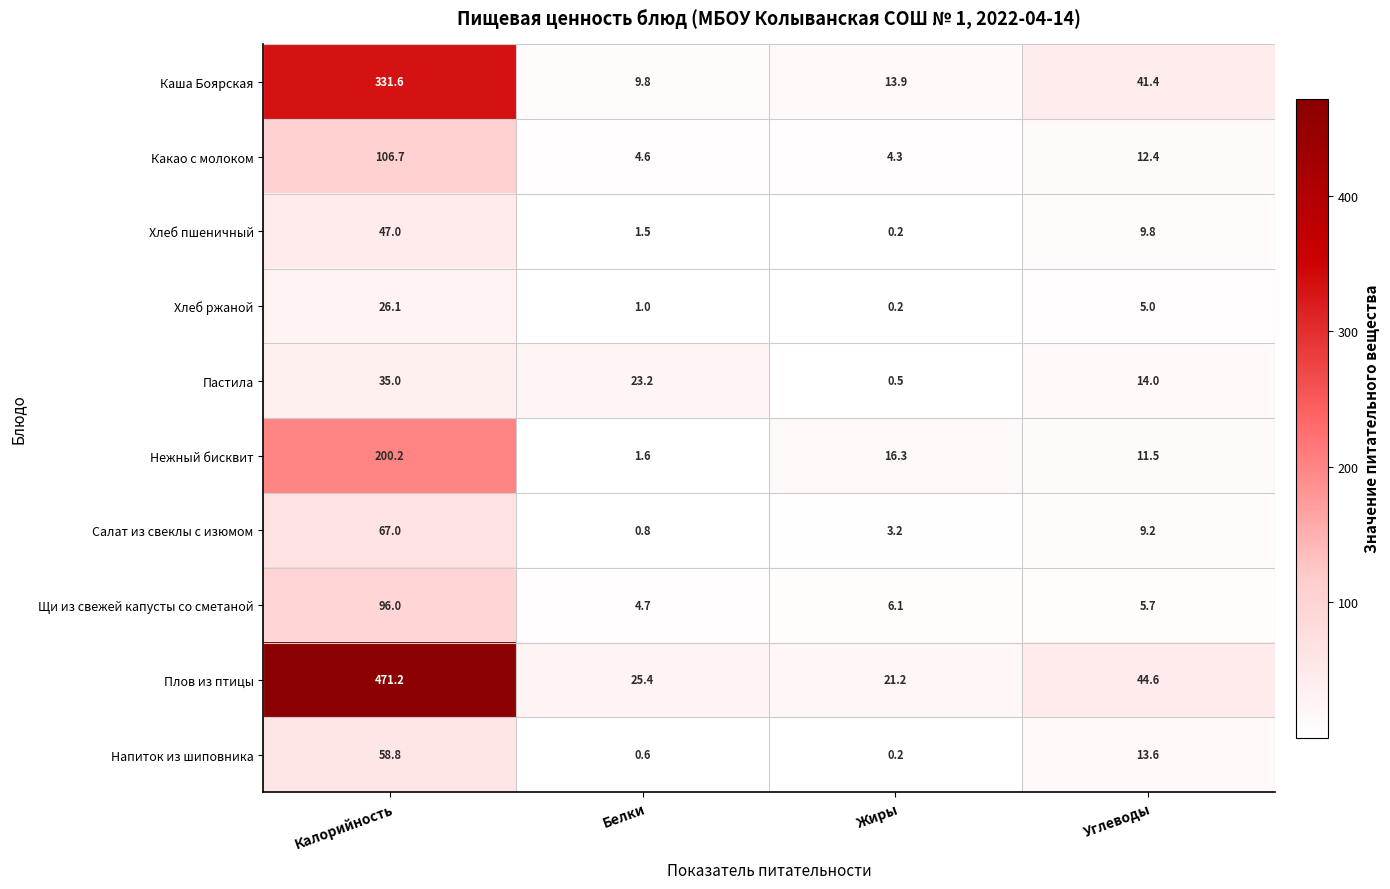

Rank the series by their maximum value, from lowest to highest.

Хлеб ржаной, Пастила, Хлеб пшеничный, Напиток из шиповника, Салат из свеклы с изюмом, Щи из свежей капусты со сметаной, Какао с молоком, Нежный бисквит, Каша Боярская, Плов из птицы